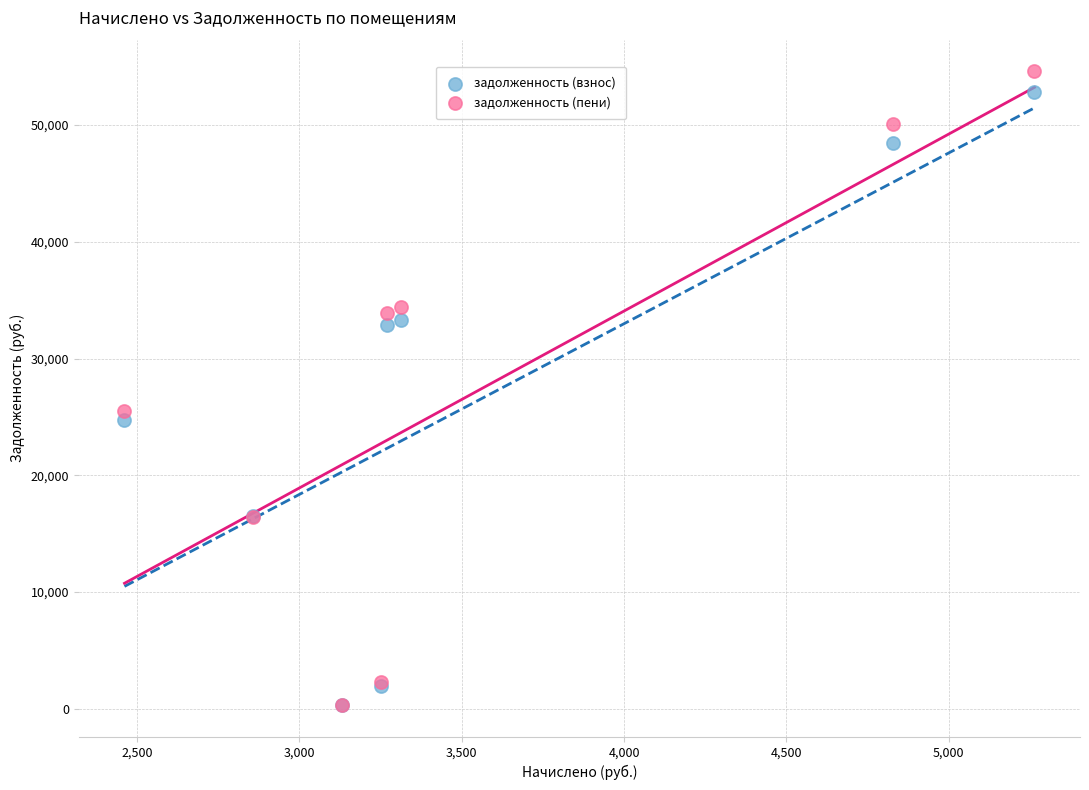

Across all series, what Y value is closest to 27470?

25530.2